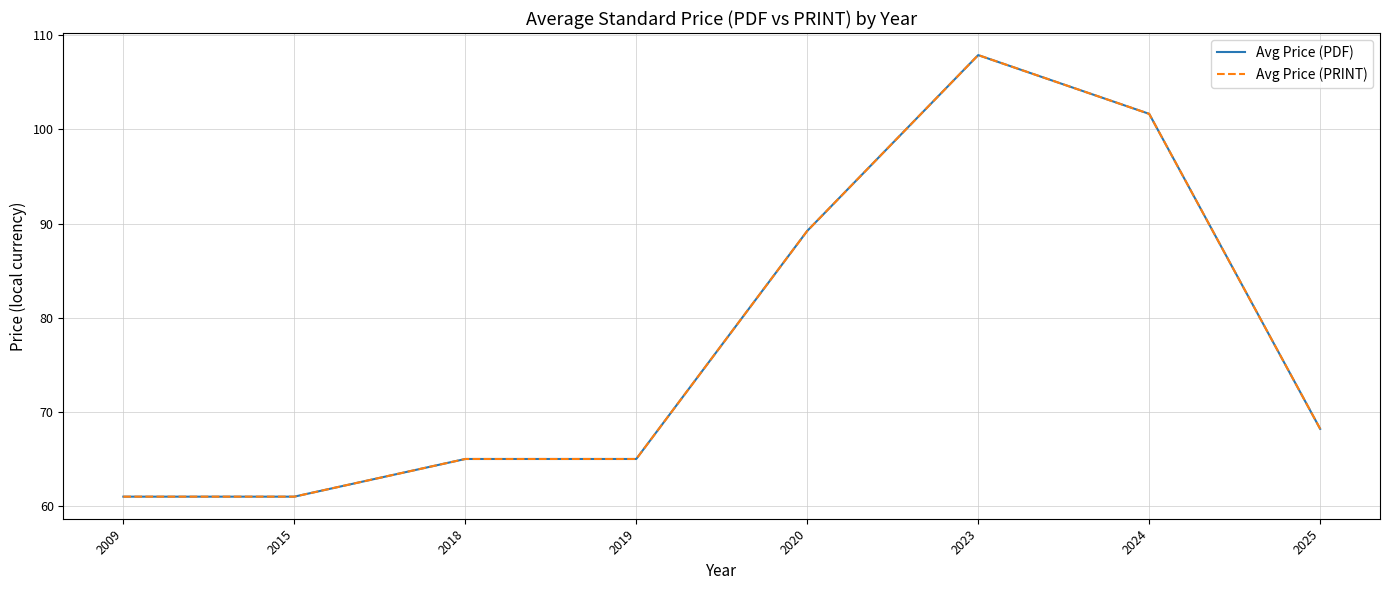

At which category does Avg Price (PRINT) reach its first local peak?

2023